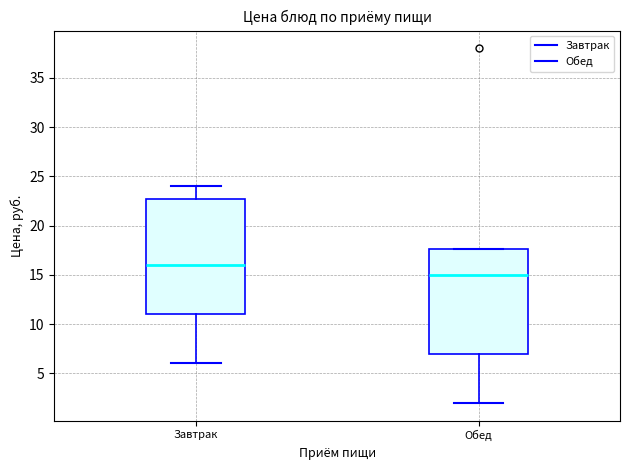

Reading left to right, transcribe this box plot: for each box, give where its median line is, the range the box spans, and where its two whiskers end, as read against the y-axis. The values are not printed on the chart, so give them approximately, as read against the axis.

Завтрак: median 16.0, box 11.0 to 22.5, whiskers 6.0 to 24.0
Обед: median 15.0, box 7.0 to 17.5, whiskers 2.0 to 17.5